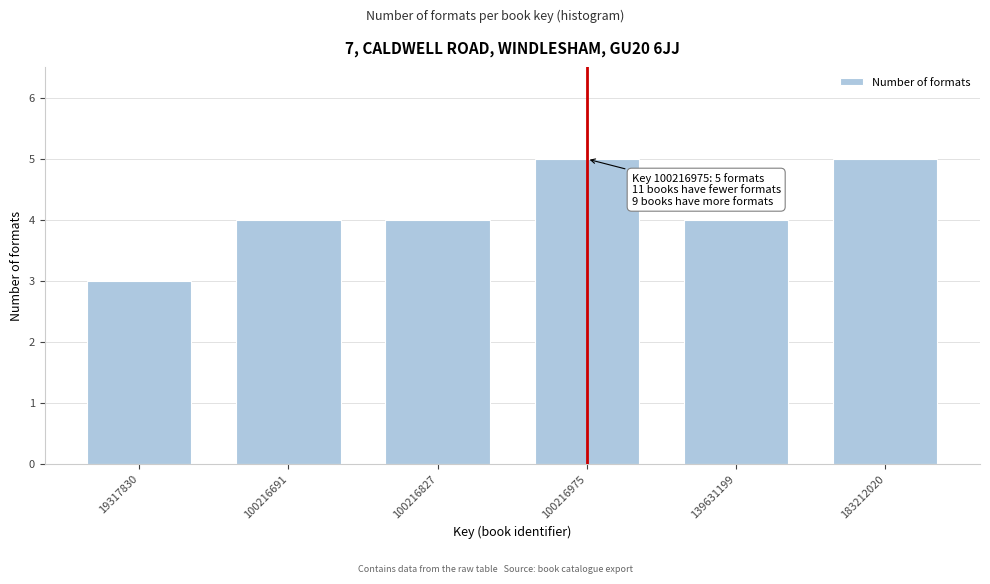

Reading right to left, extract all data points from this chart.

5	4	5	4	4	3